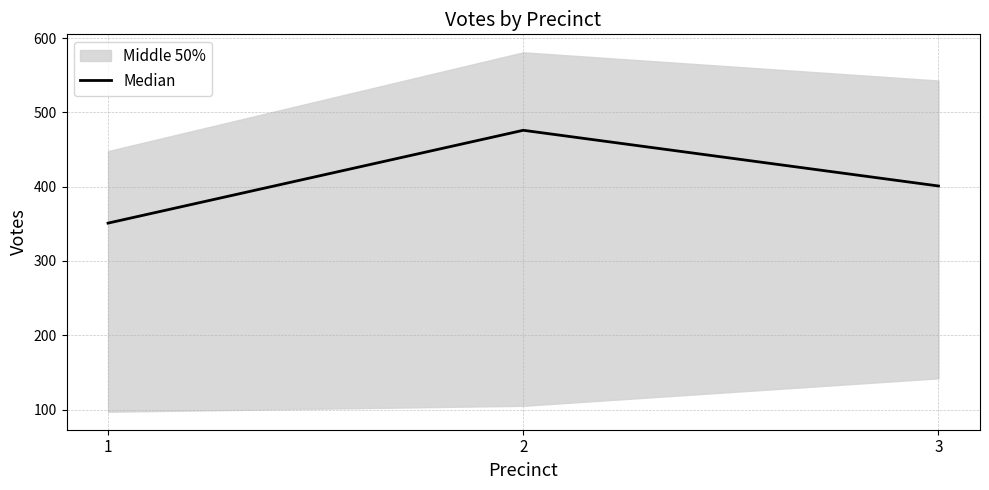

List the labels in order of value, smallest first.

1, 3, 2